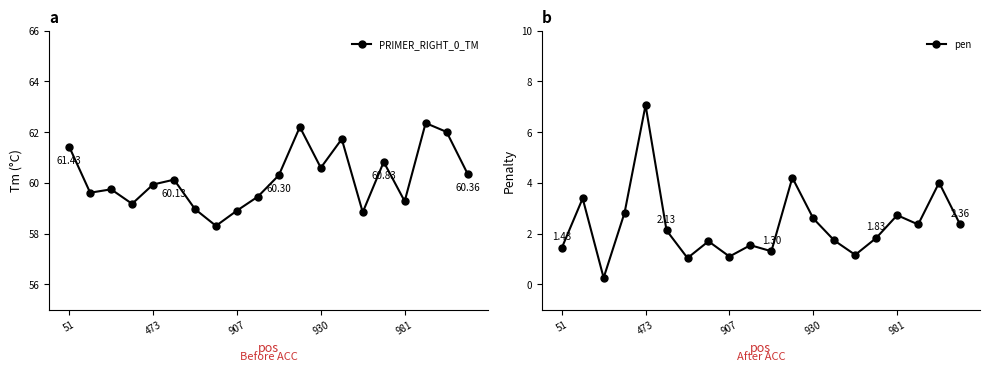

How many lines are shown in the chart?

2